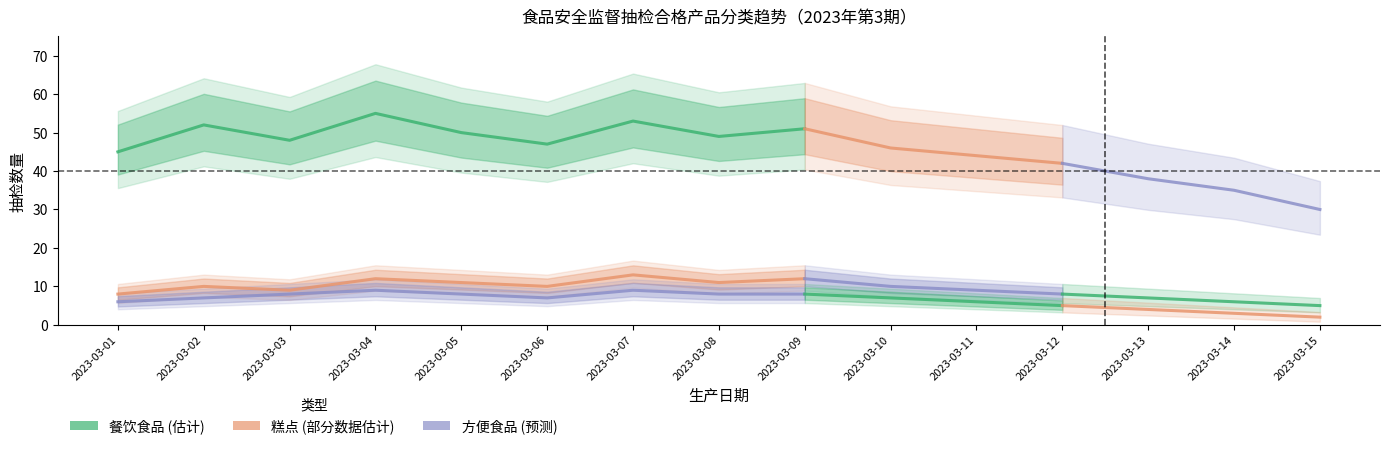

How many values are between 48 and 52?

5